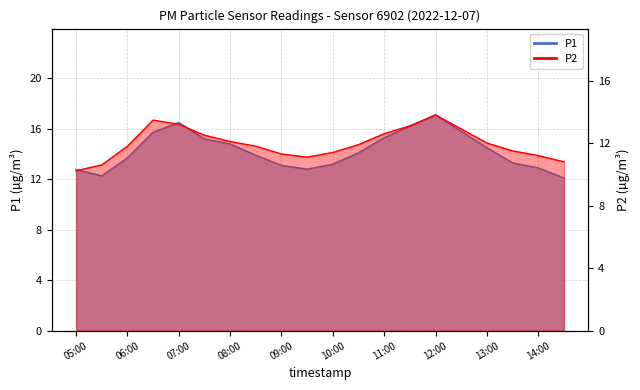

Reading left to right, transcribe all the data shown in this chart.

P1: 12.8	12.3	13.7	15.7	16.5	15.2	14.8	13.9	13.1	12.8	13.2	14.1	15.3	16.2	17.1	15.8	14.5	13.3	12.9	12.1
P2: 10.2	10.6	11.8	13.5	13.2	12.5	12.1	11.8	11.3	11.1	11.4	11.9	12.6	13.1	13.8	12.9	12.0	11.5	11.2	10.8